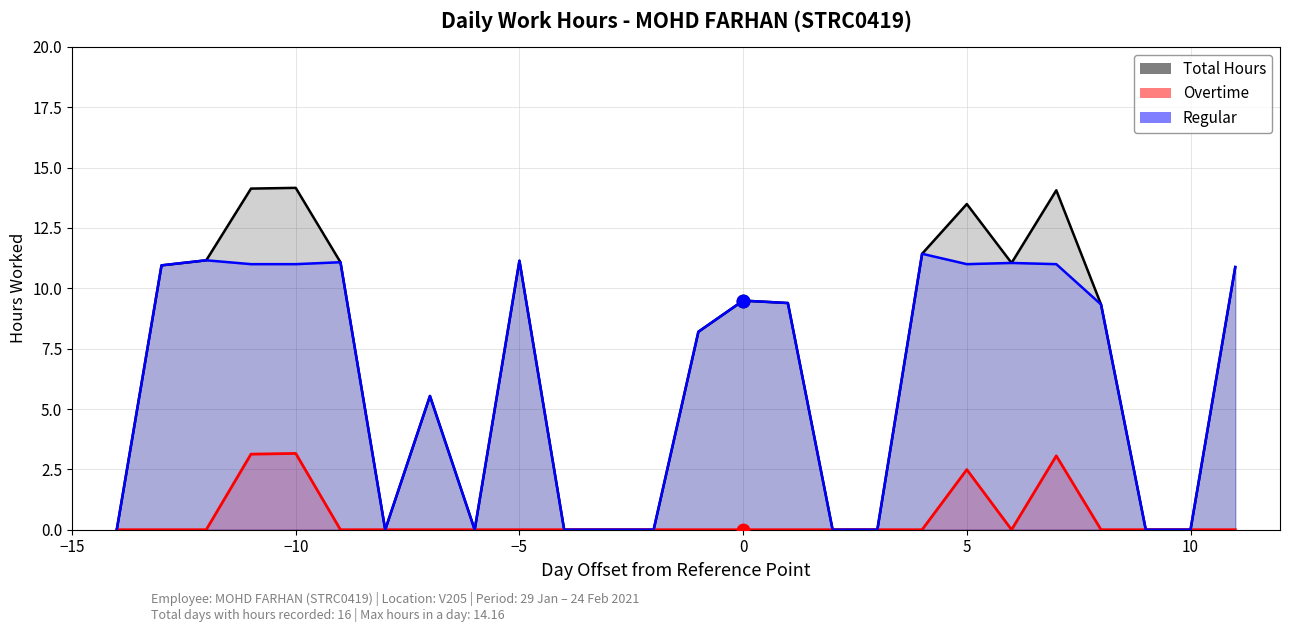

Which series contains the lowest Y value?

Total Hours